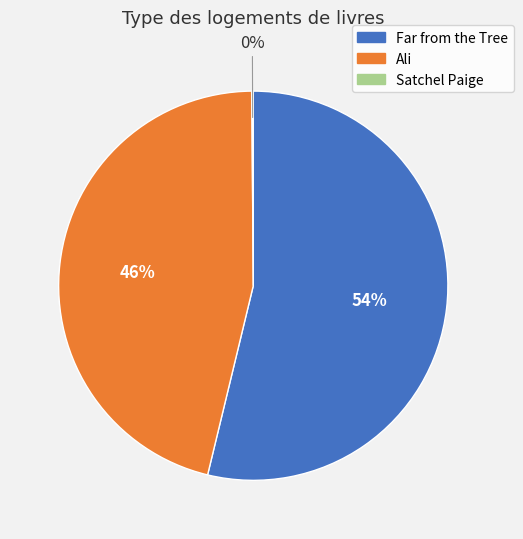

Is there any slice that represents more than half of the pie?

Yes